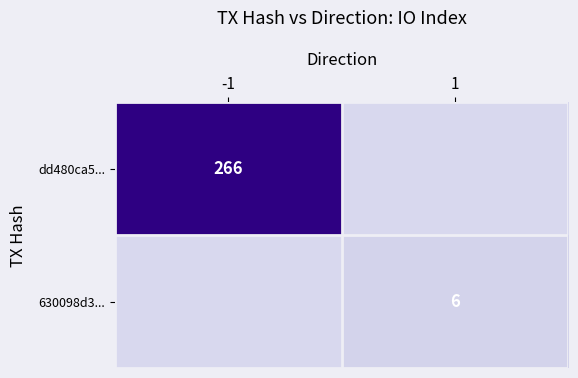

At which category does the chart reach its minimum across all series?

1